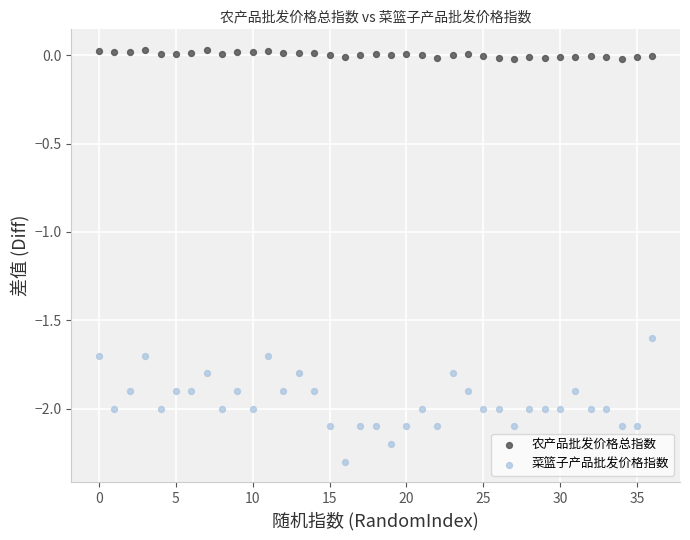

Across all data points, what is the range of Y values (max minus min)?

2.3